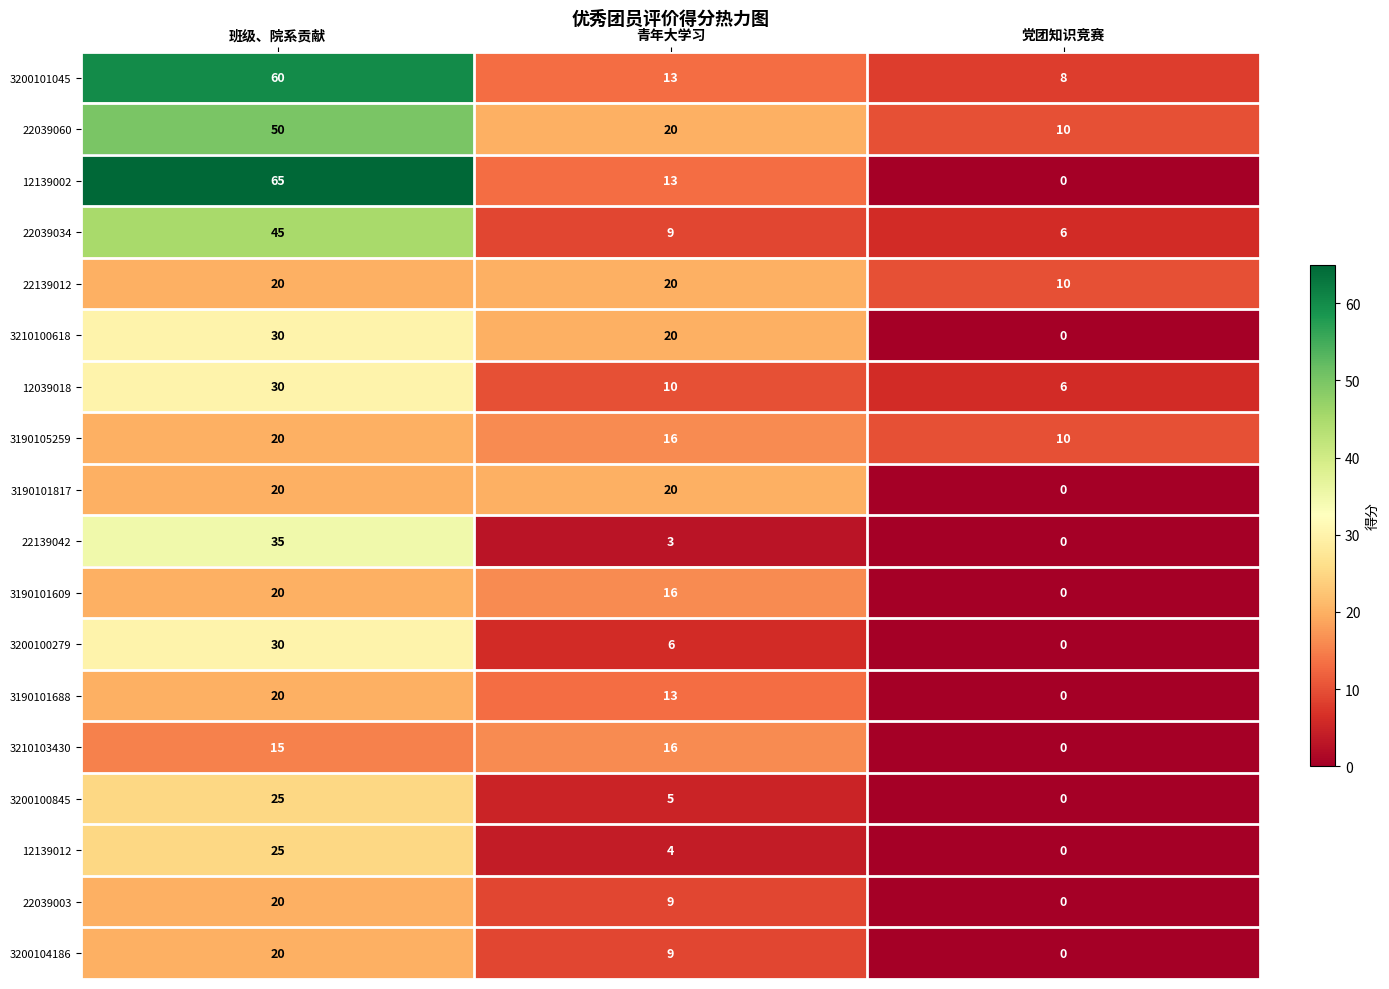

What is the total value across all series at 青年大学习?

222